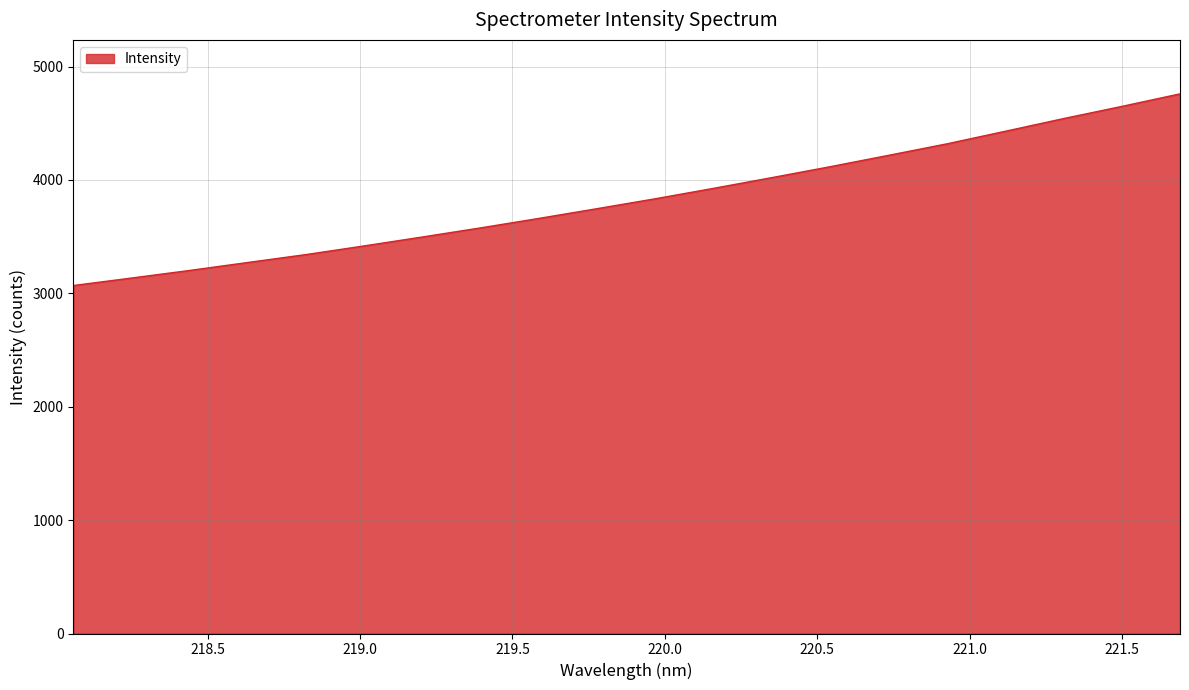

What is the maximum value shown in the chart?

4759.1